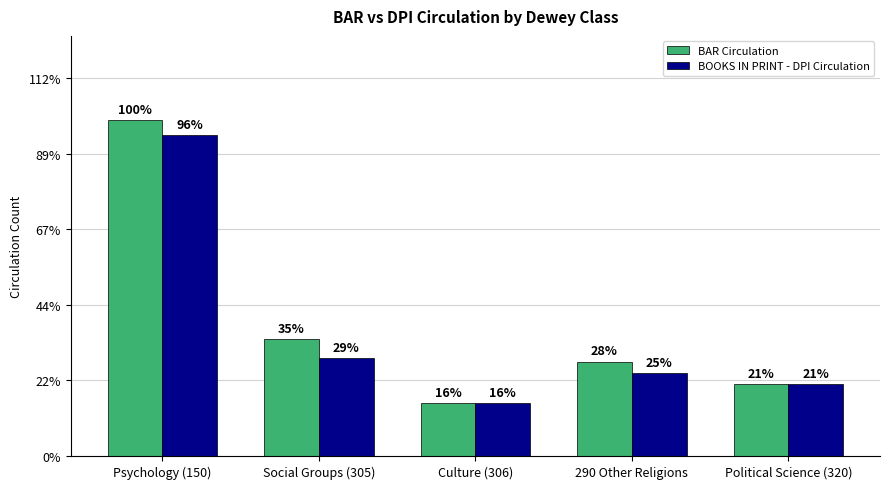

Are the bars grouped side by side (vs. stacked)?

Yes